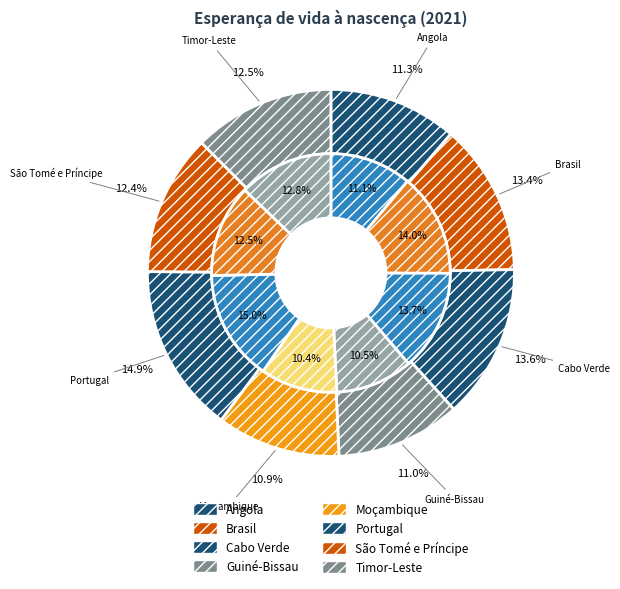

How many slices are in this pie chart?

8